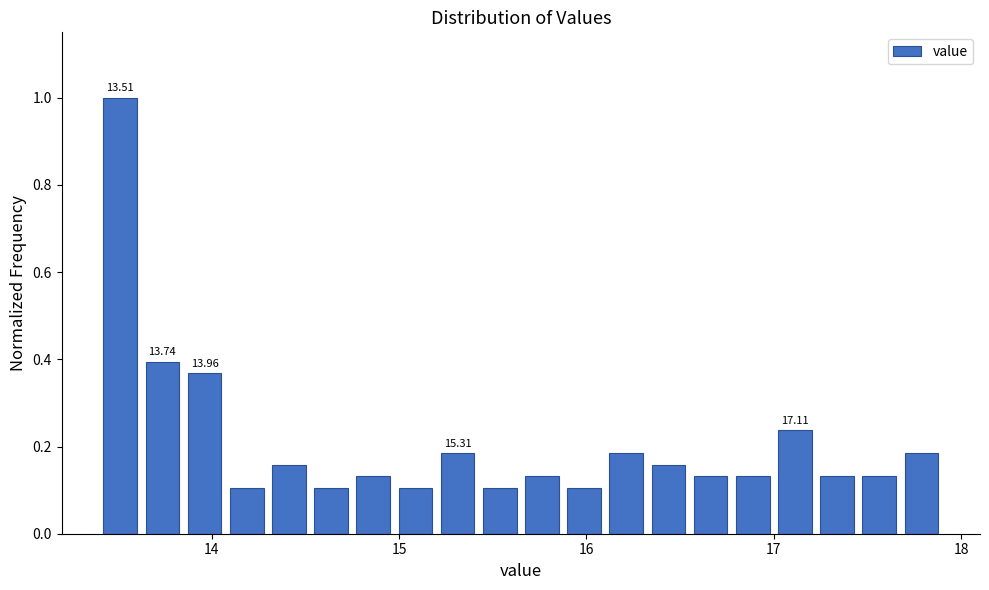

Read against the x-axis, roughly where is the centre of the tallest bar?

13.5